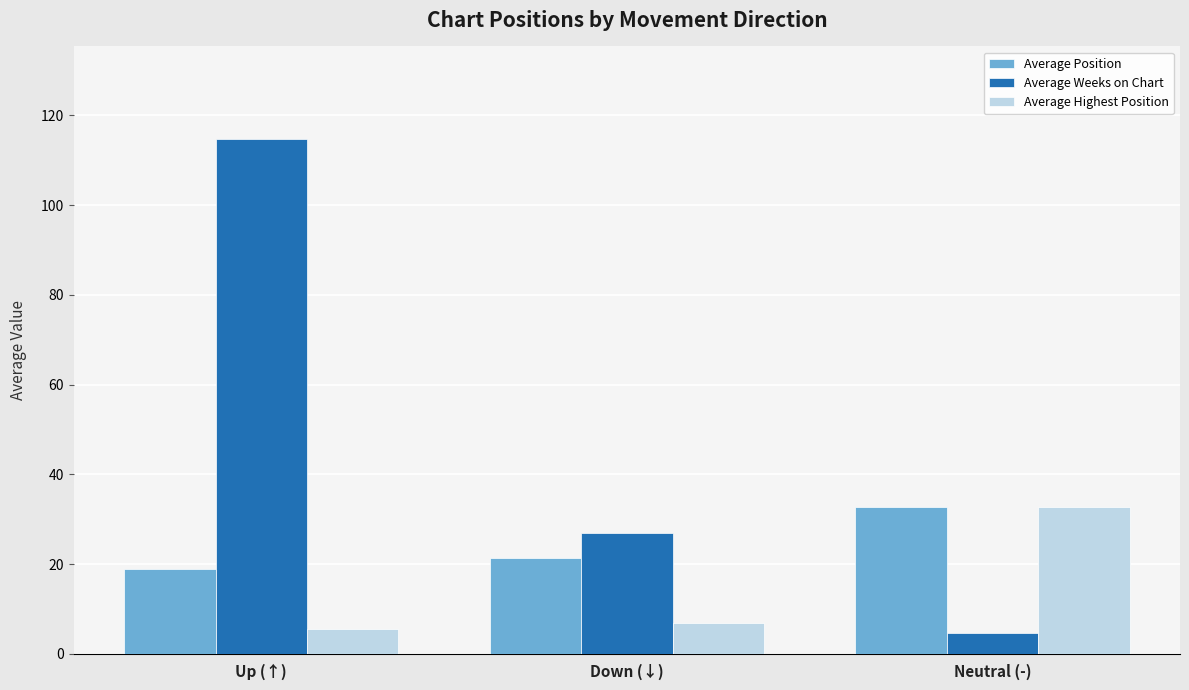

How many bars are there in total?

9